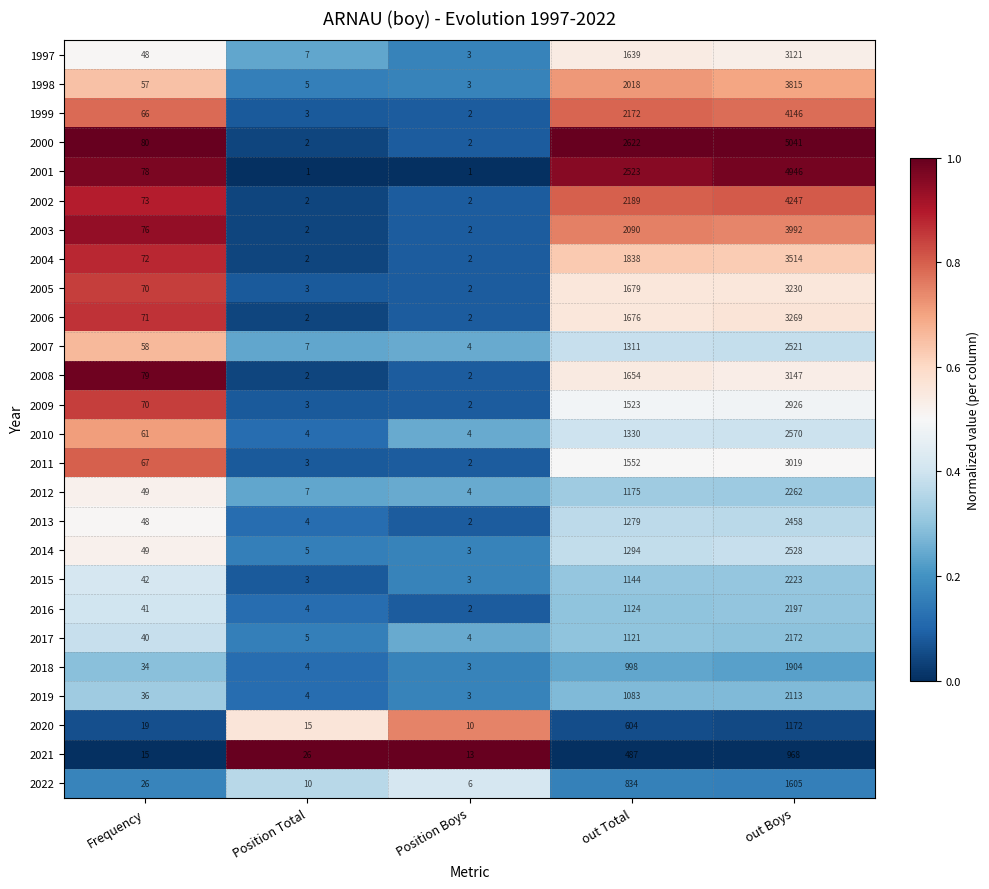

What is the maximum value shown in the chart?

5041